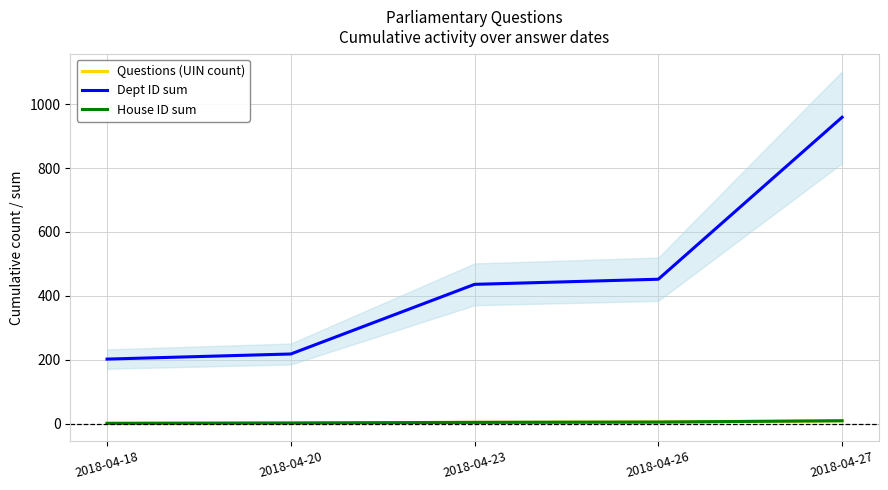

What is the smallest value displayed?

1